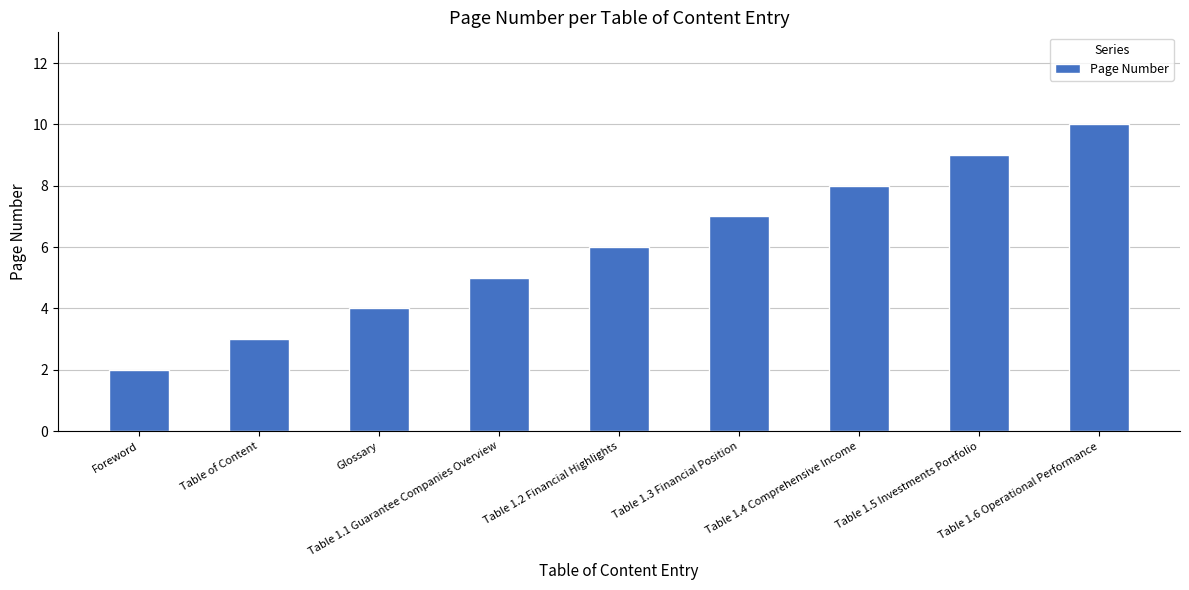

How many categories are shown in the chart?

9